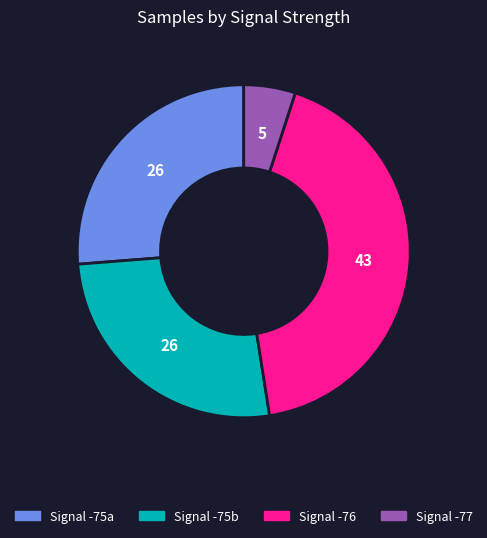

Is there a majority slice in this chart?

No